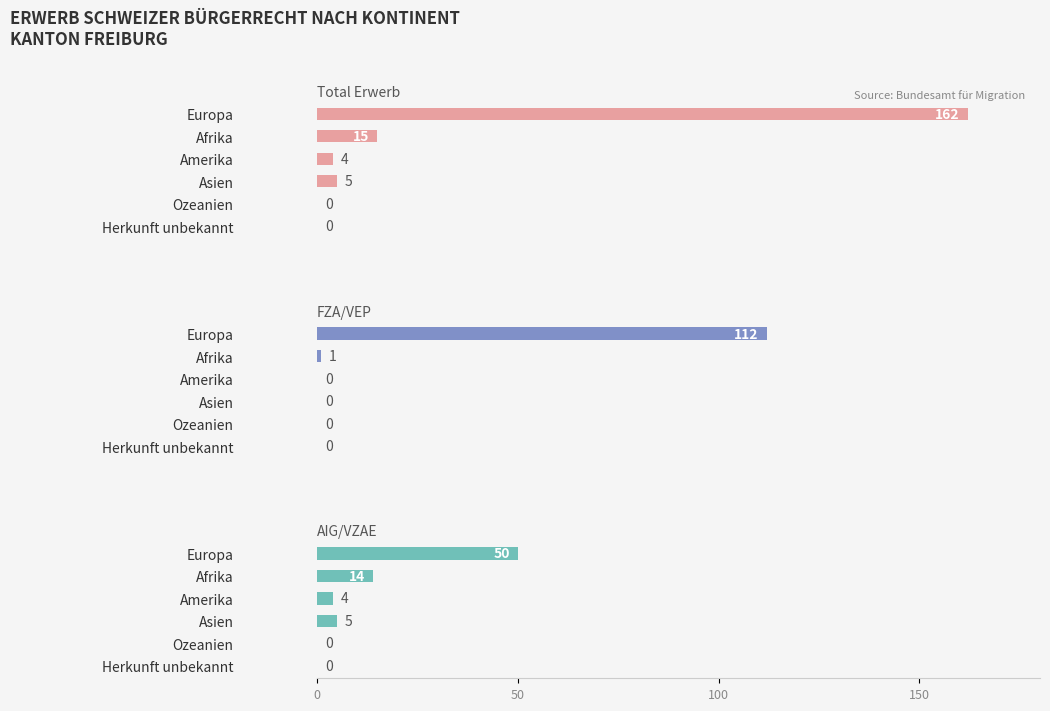

Which series has the largest total across all categories?

Total Erwerb